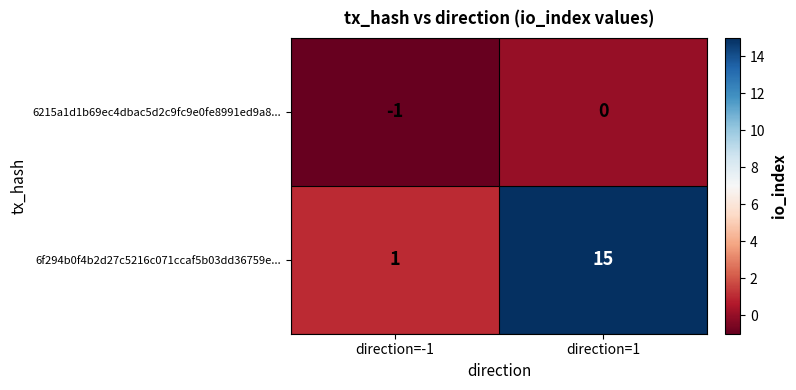

Reading right to left, list all the values displayed in this chart.

6215a1d1b69ec4dbac5d2c9fc9e0fe8991ed9a8...: 0	-1
6f294b0f4b2d27c5216c071ccaf5b03dd36759e...: 15	1